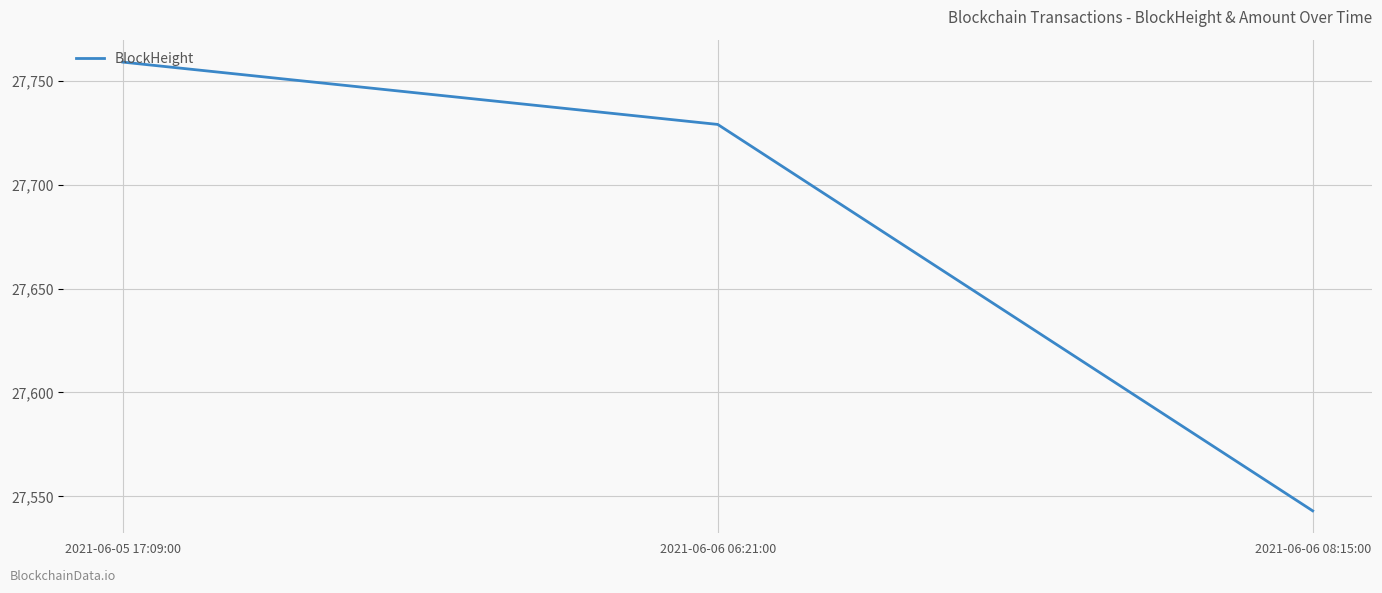

What position from the right is 2021-06-06 08:15:00?

1